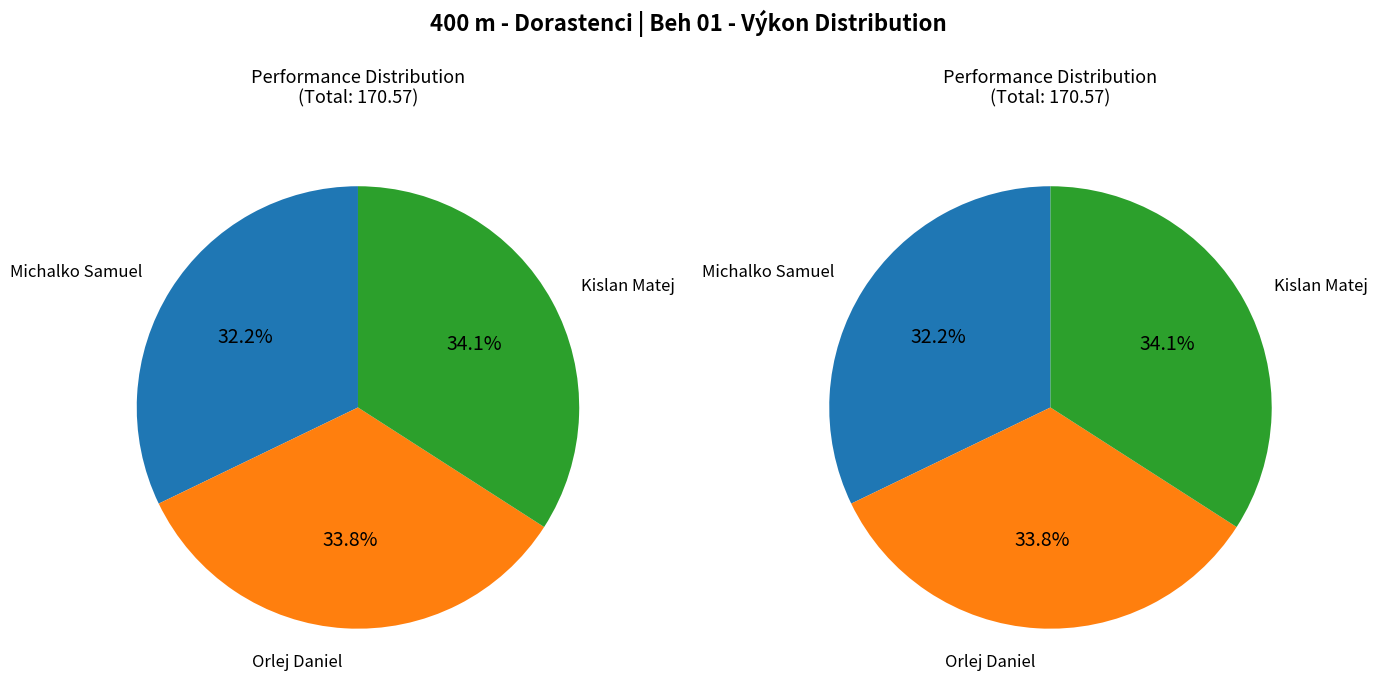

To the nearest percent, what percentage of the pie is Kislan Matej?

34%